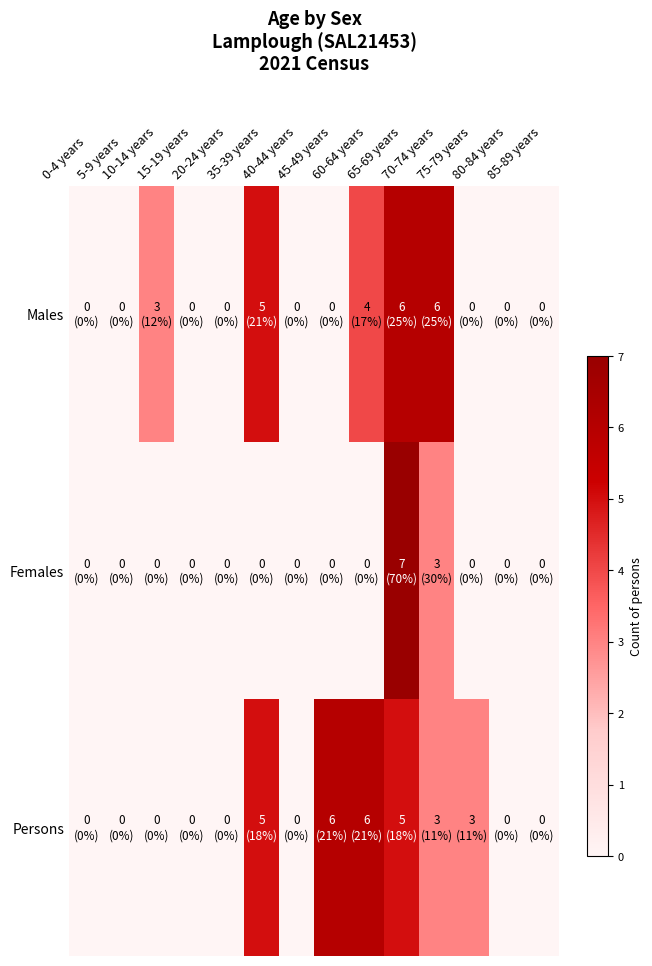

List the series in order of their peak value, highest first.

Females, Males, Persons